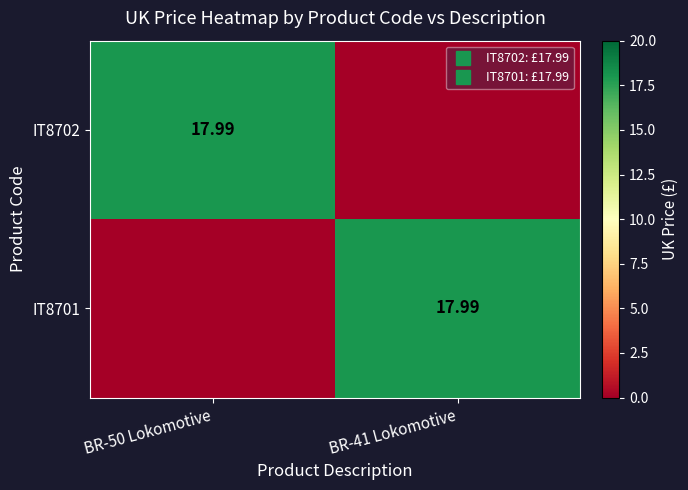

Which series has the widest spread of values?

IT8702